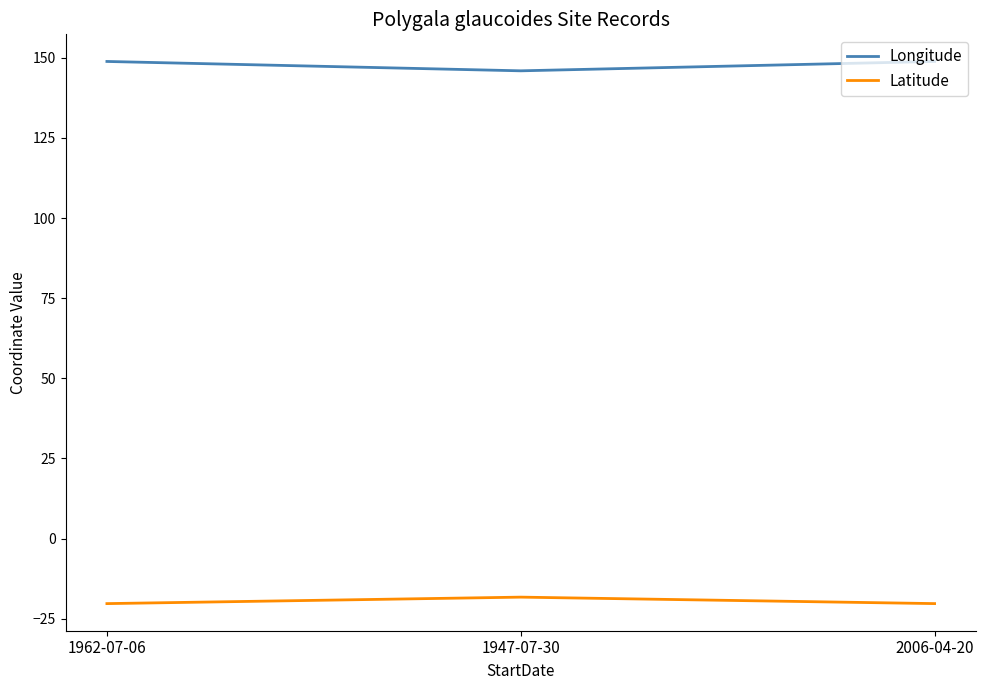

What is the minimum value shown in the chart?

-20.3